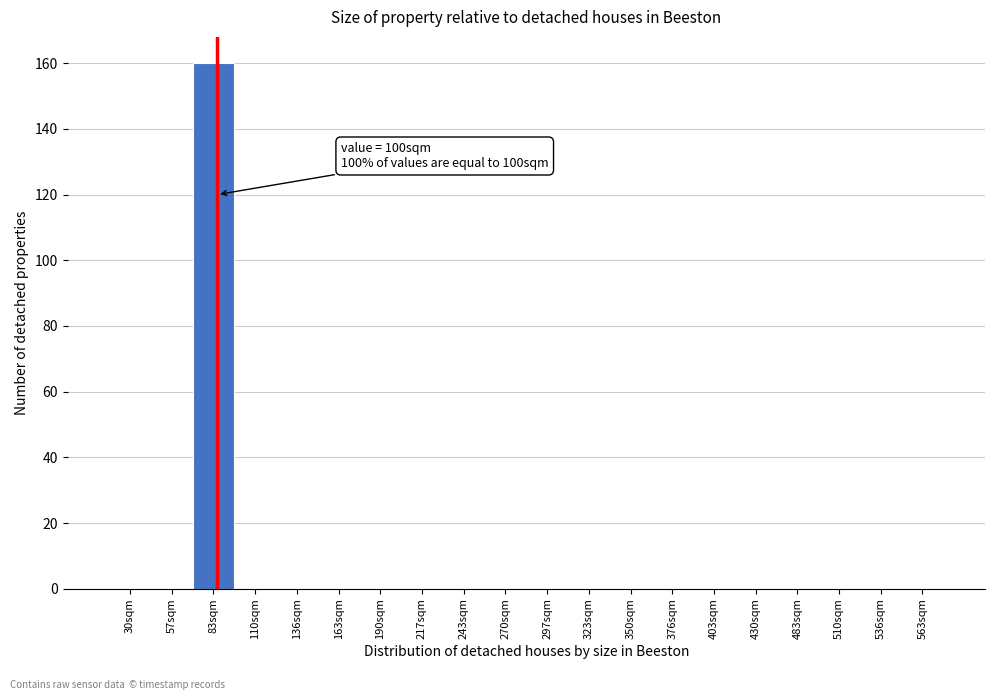

Reading left to right, what are all the values shown in this chart?

30sqm=0	57sqm=0	83sqm=160	110sqm=0	136sqm=0	163sqm=0	190sqm=0	217sqm=0	243sqm=0	270sqm=0	297sqm=0	323sqm=0	350sqm=0	376sqm=0	403sqm=0	430sqm=0	483sqm=0	510sqm=0	536sqm=0	563sqm=0